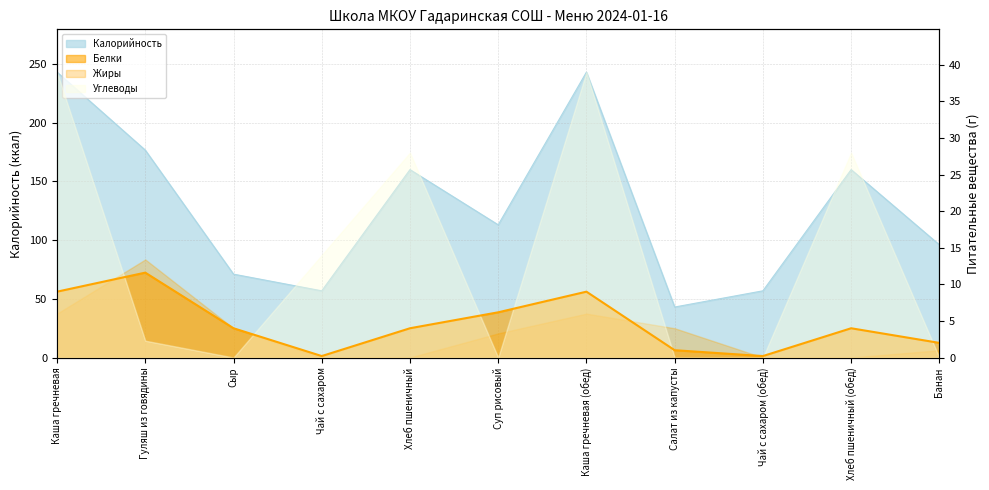

Which series has the widest spread of values?

Калорийность